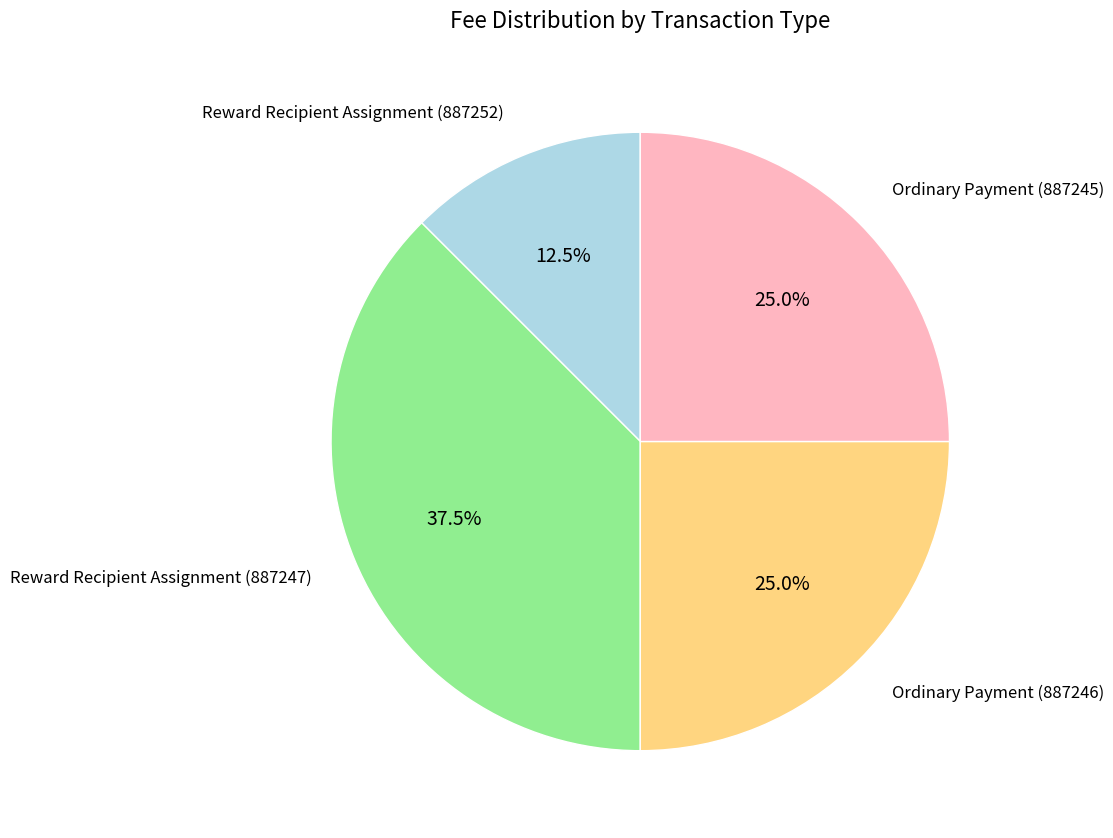

What is the largest slice in the pie chart?

Reward Recipient Assignment (887247)